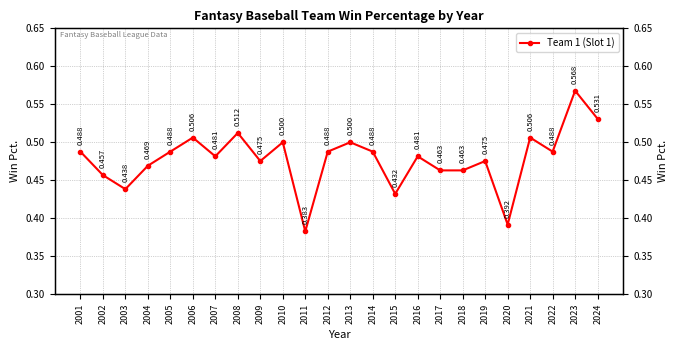

Reading left to right, extract all data points from this chart.

0.5	0.5	0.4	0.5	0.5	0.5	0.5	0.5	0.5	0.5	0.4	0.5	0.5	0.5	0.4	0.5	0.5	0.5	0.5	0.4	0.5	0.5	0.6	0.5